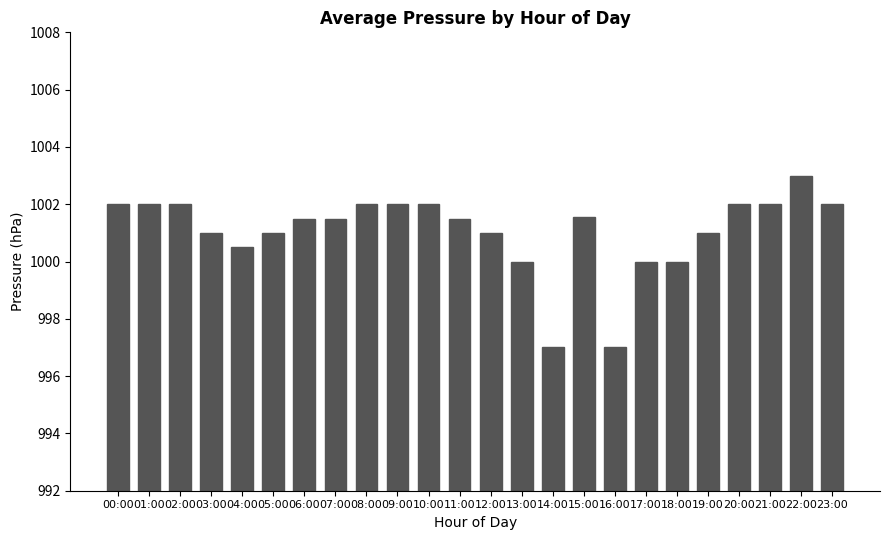

What is the ratio of the value at 21:00 to the value at 14:00?

1.0